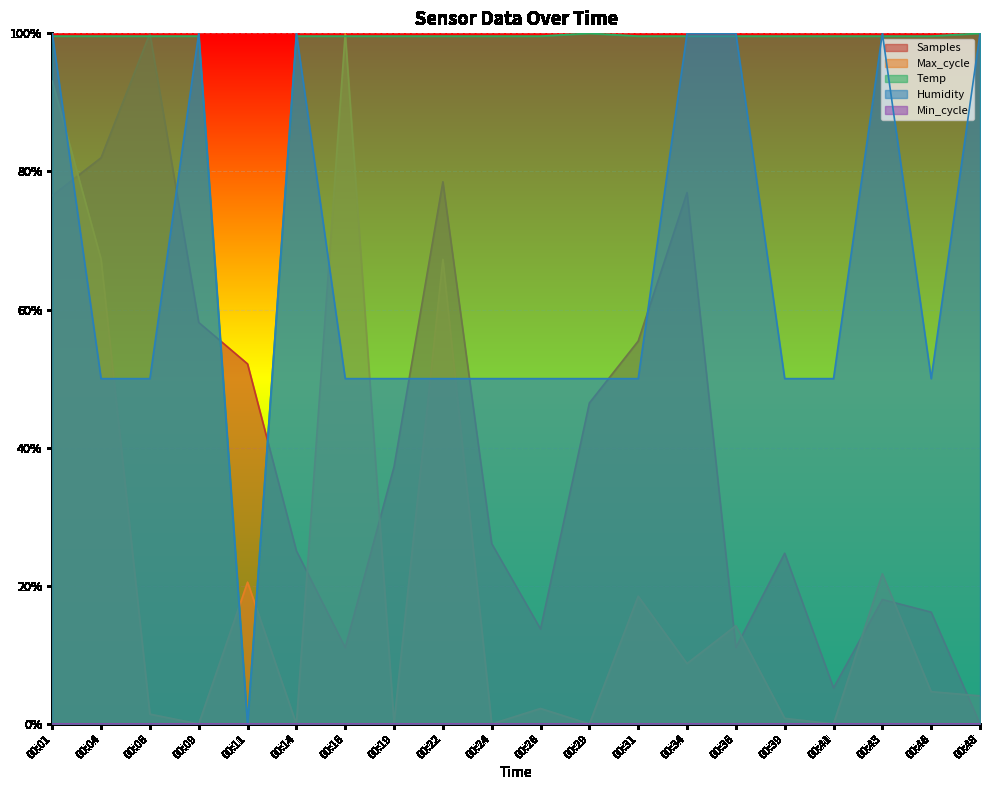

What is the value of the Max_cycle point at the 7th from the left?

1.0